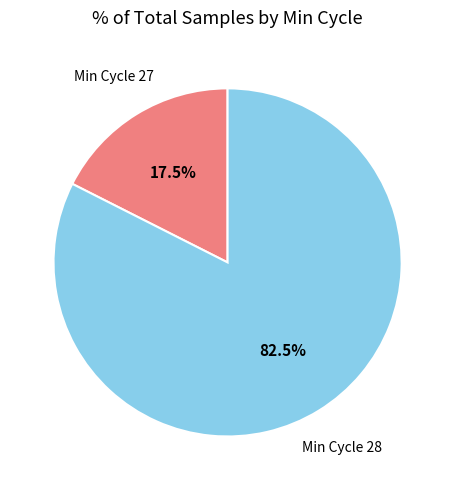

Is there any slice that represents more than half of the pie?

Yes